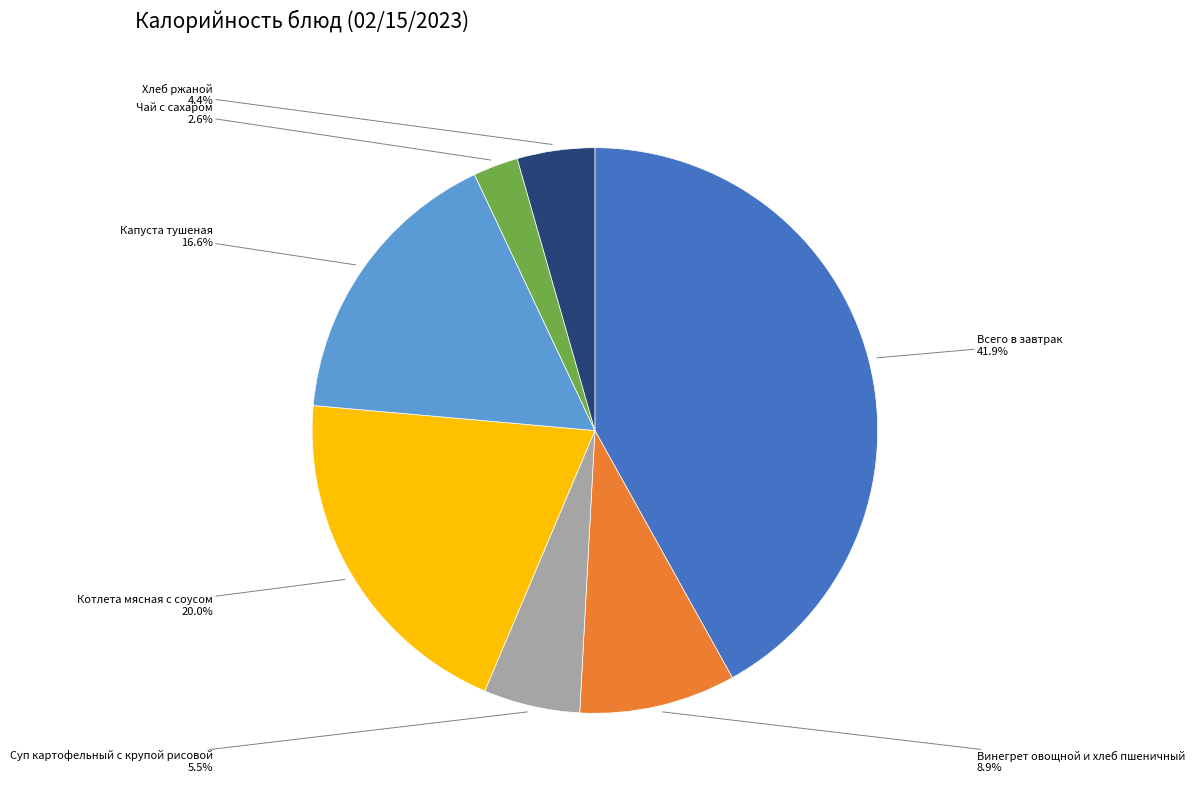

Does Капуста тушеная account for over 50% of the chart?

No